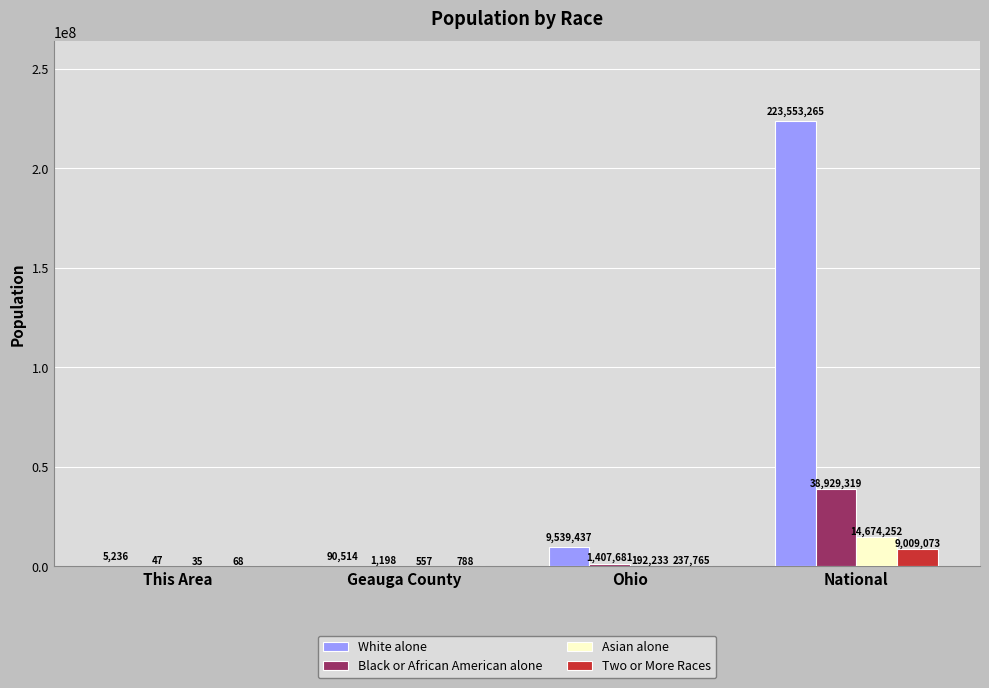

Between Ohio and National, which series saw the biggest shift?

White alone